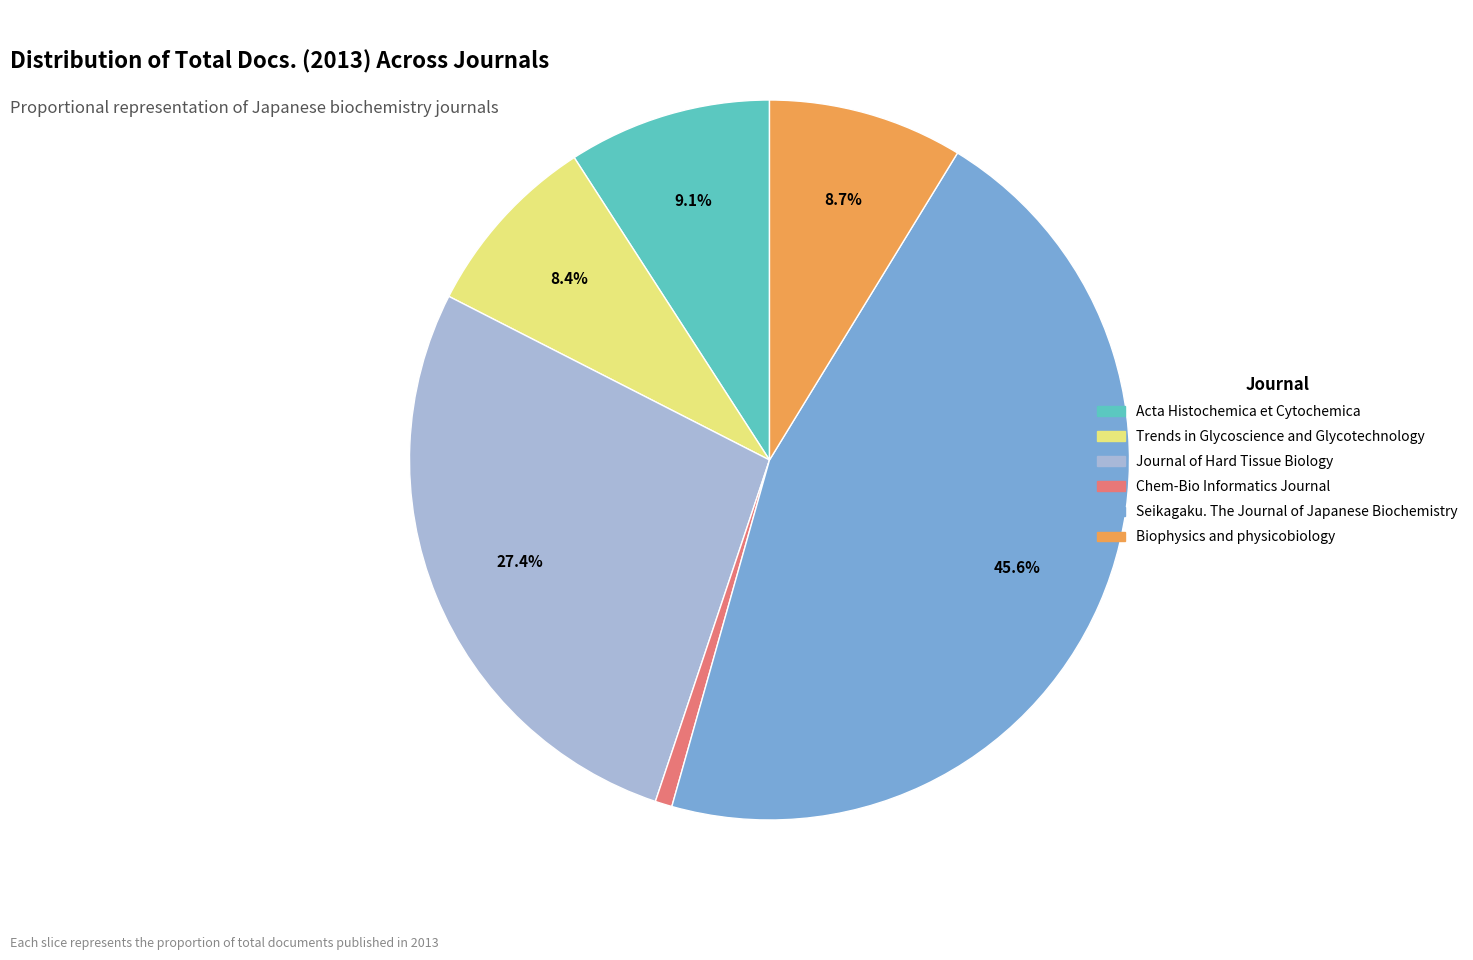

To the nearest percent, what percentage of the pie is Acta Histochemica et Cytochemica?

9%